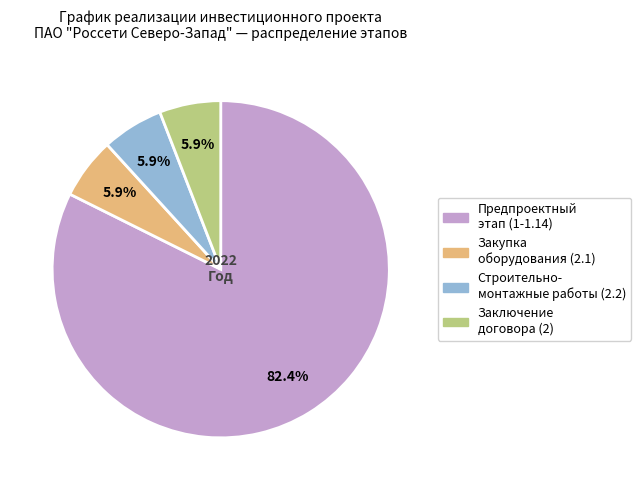

Which category has the biggest portion of the pie?

Предпроектный этап (1-1.14)